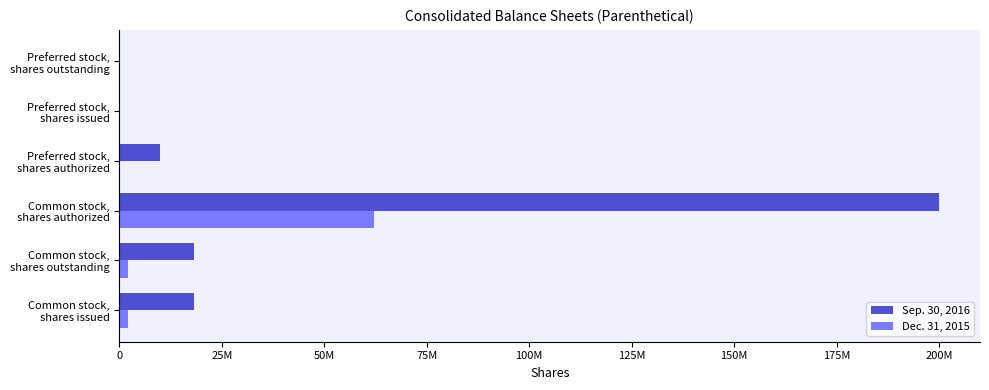

What are all the series names shown in the legend?

Sep. 30, 2016, Dec. 31, 2015